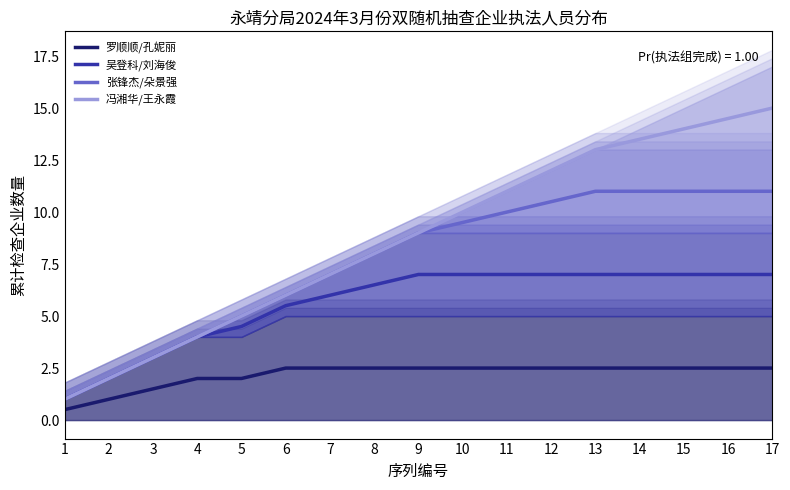

The value of 吴登科/刘海俊 at 10 is 3.4. True or false?

False